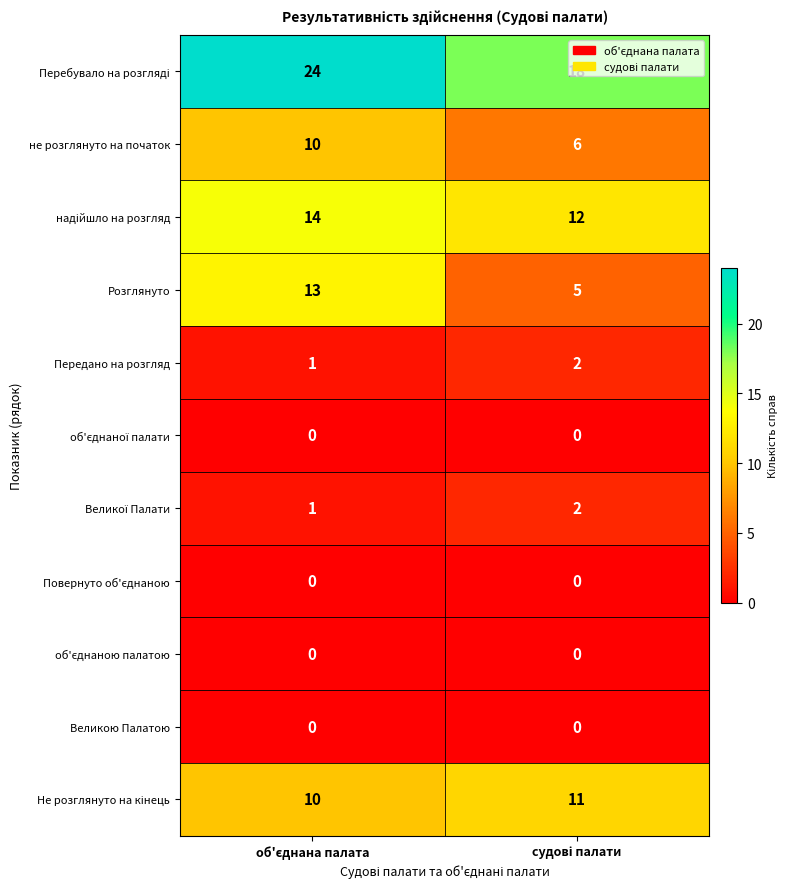

Which series has the largest range (max minus min)?

Розглянуто